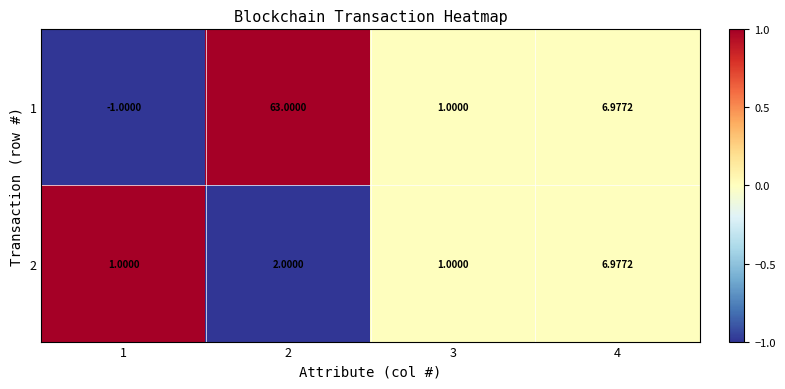

Is the value of 2 at 1 greater than the value of 1 at 1?

Yes